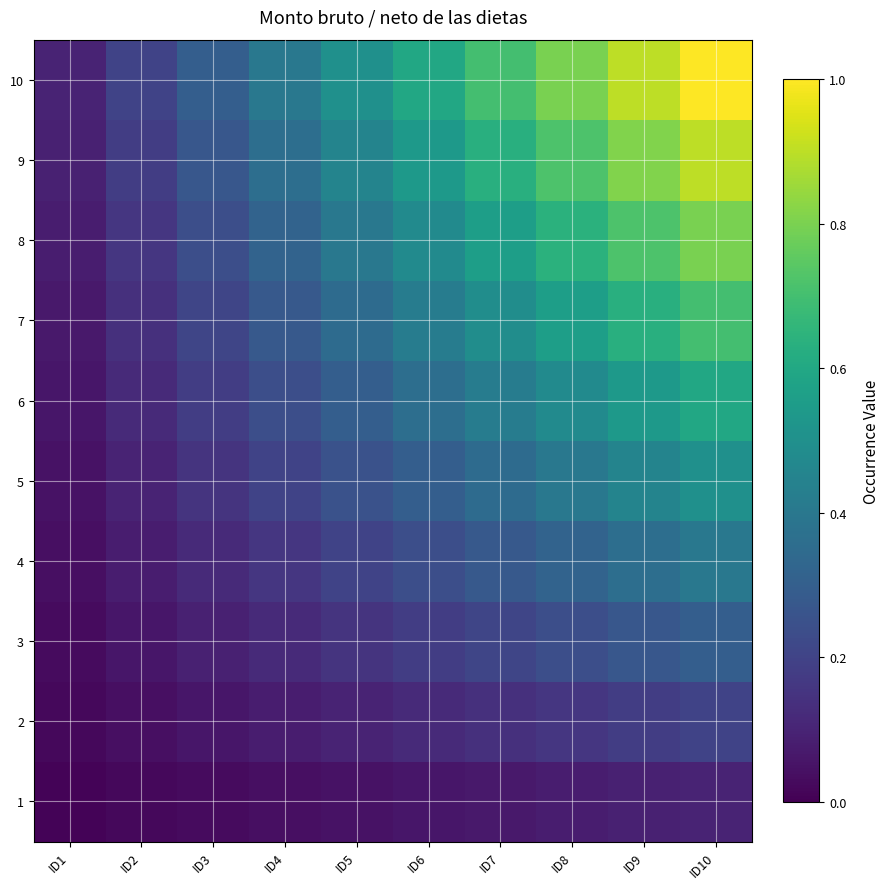

Reading left to right, what are all the values shown in this chart?

1: ID1=0.0	ID2=0.0	ID3=0.0	ID4=0.0	ID5=0.1	ID6=0.1	ID7=0.1	ID8=0.1	ID9=0.1	ID10=0.1
2: ID1=0.0	ID2=0.0	ID3=0.1	ID4=0.1	ID5=0.1	ID6=0.1	ID7=0.1	ID8=0.2	ID9=0.2	ID10=0.2
3: ID1=0.0	ID2=0.1	ID3=0.1	ID4=0.1	ID5=0.1	ID6=0.2	ID7=0.2	ID8=0.2	ID9=0.3	ID10=0.3
4: ID1=0.0	ID2=0.1	ID3=0.1	ID4=0.2	ID5=0.2	ID6=0.2	ID7=0.3	ID8=0.3	ID9=0.4	ID10=0.4
5: ID1=0.1	ID2=0.1	ID3=0.1	ID4=0.2	ID5=0.2	ID6=0.3	ID7=0.3	ID8=0.4	ID9=0.5	ID10=0.5
6: ID1=0.1	ID2=0.1	ID3=0.2	ID4=0.2	ID5=0.3	ID6=0.4	ID7=0.4	ID8=0.5	ID9=0.5	ID10=0.6
7: ID1=0.1	ID2=0.1	ID3=0.2	ID4=0.3	ID5=0.3	ID6=0.4	ID7=0.5	ID8=0.6	ID9=0.6	ID10=0.7
8: ID1=0.1	ID2=0.2	ID3=0.2	ID4=0.3	ID5=0.4	ID6=0.5	ID7=0.6	ID8=0.6	ID9=0.7	ID10=0.8
9: ID1=0.1	ID2=0.2	ID3=0.3	ID4=0.4	ID5=0.5	ID6=0.5	ID7=0.6	ID8=0.7	ID9=0.8	ID10=0.9
10: ID1=0.1	ID2=0.2	ID3=0.3	ID4=0.4	ID5=0.5	ID6=0.6	ID7=0.7	ID8=0.8	ID9=0.9	ID10=1.0